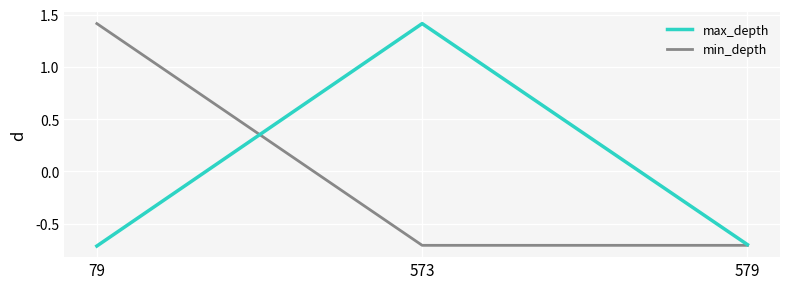

Does the chart have visible grid lines?

Yes